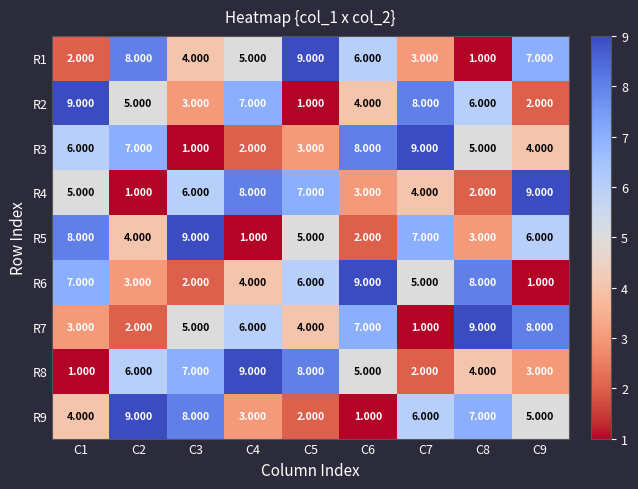

Is the value of R5 at C1 greater than the value of R8 at C4?

No